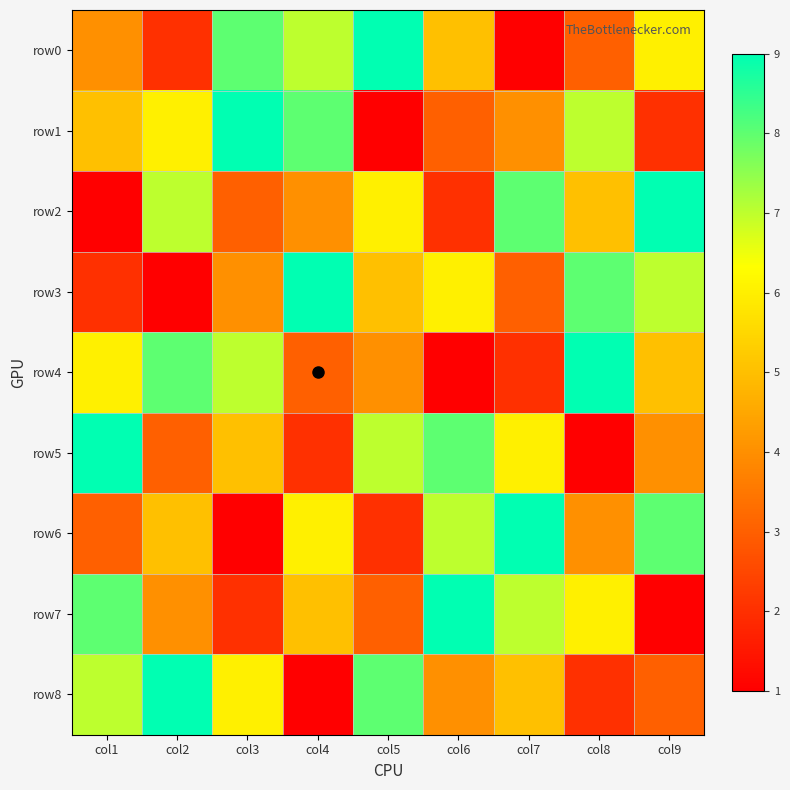

Which series has the widest spread of values?

row0